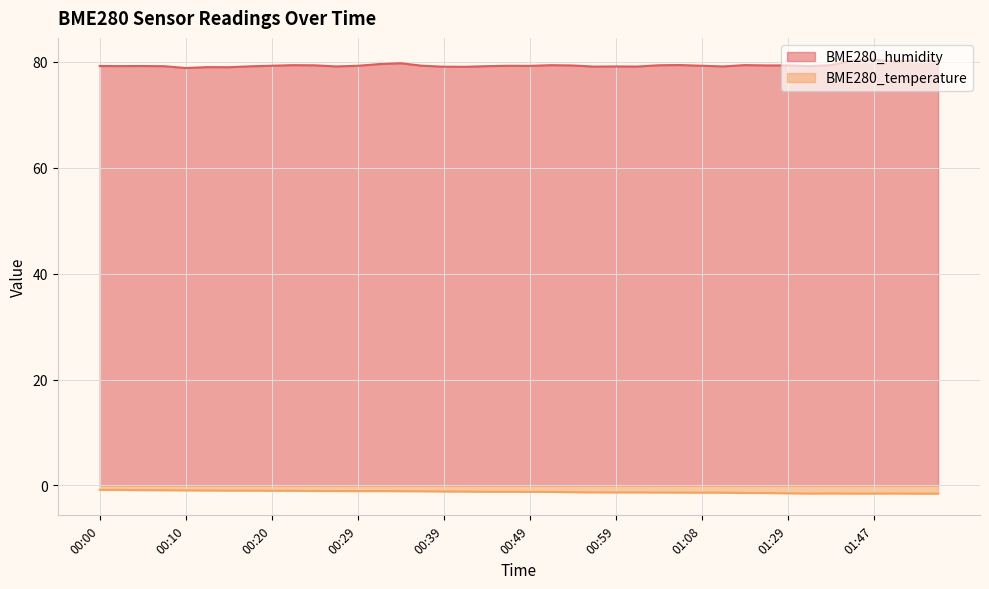

What is the sum of the BME280_humidity values at 00:46 and 00:27?

158.4